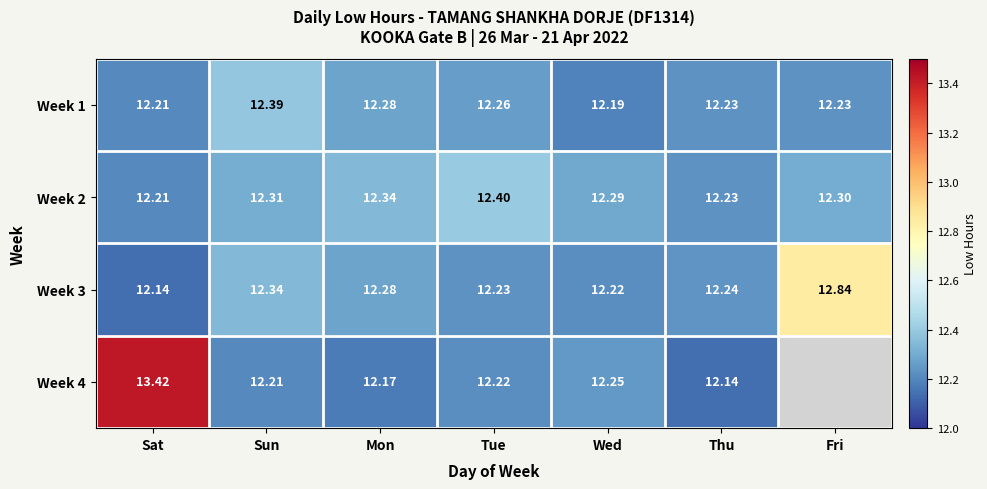

At which label is Week 3 closest to 12?

Sat